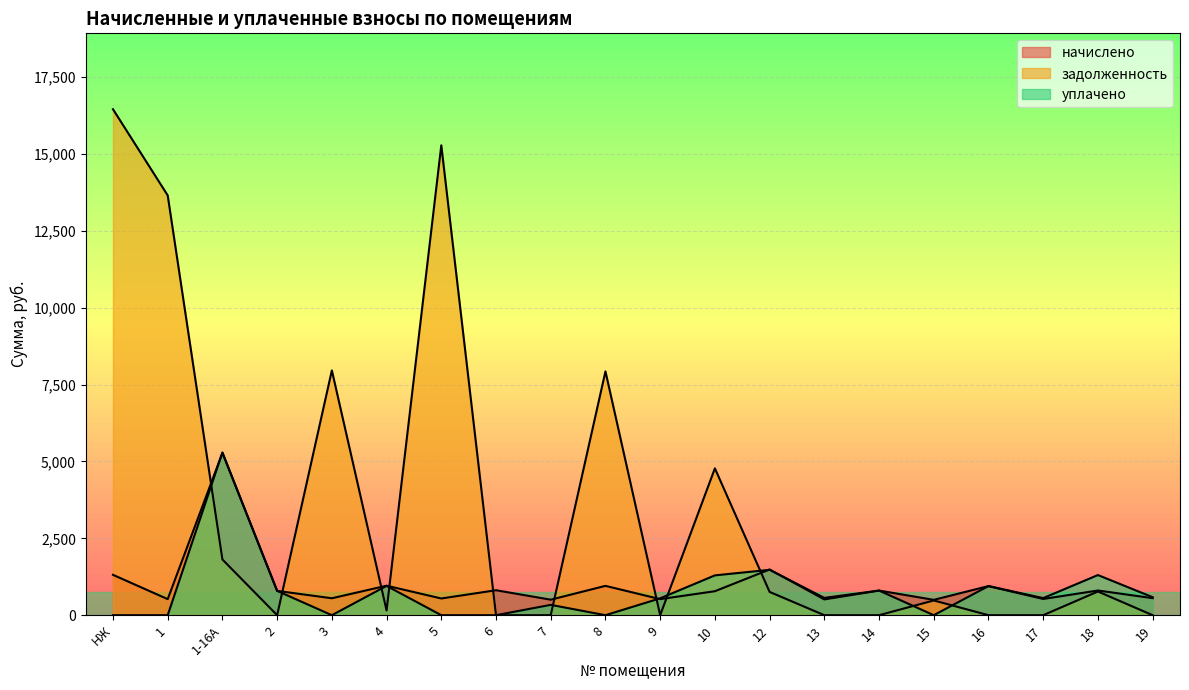

How many values in the уплачено series are below 562?

10